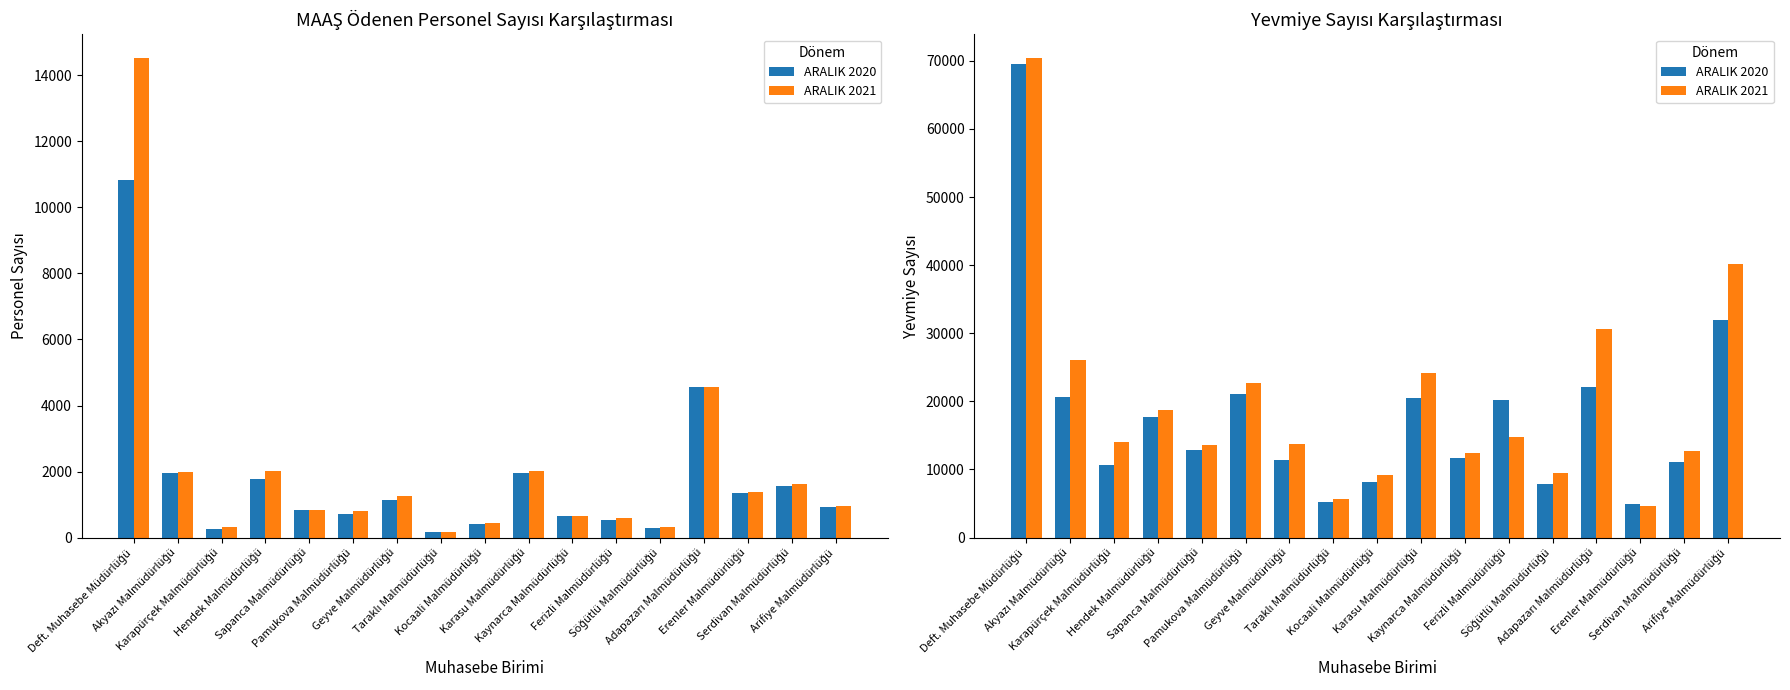

Where does the ARALIK 2020 series first go above 12839?

Deft. Muhasebe Müdürlüğü